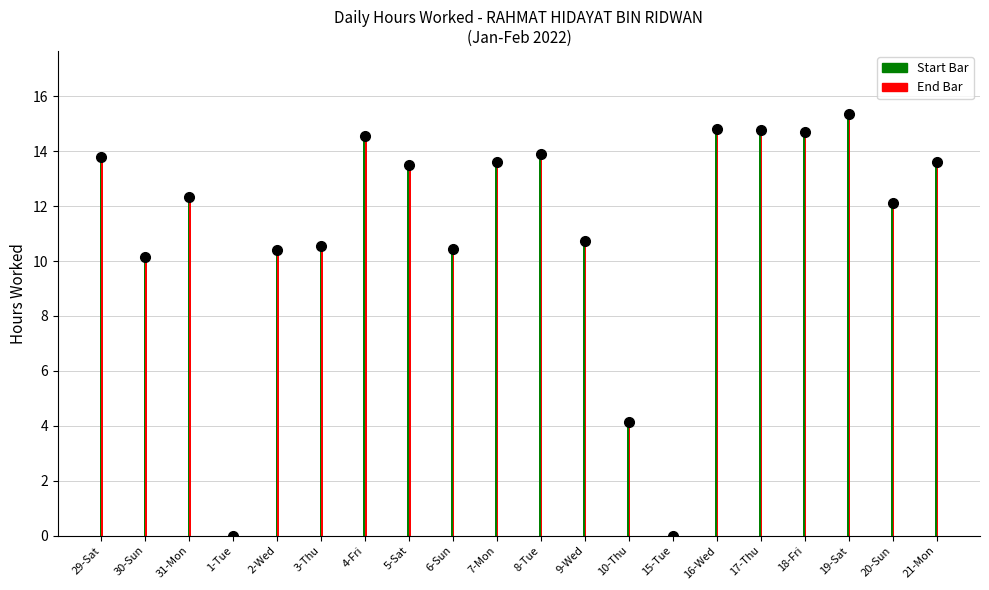

The chart shows a value of 10.1 at 30-Sun. True or false?

True